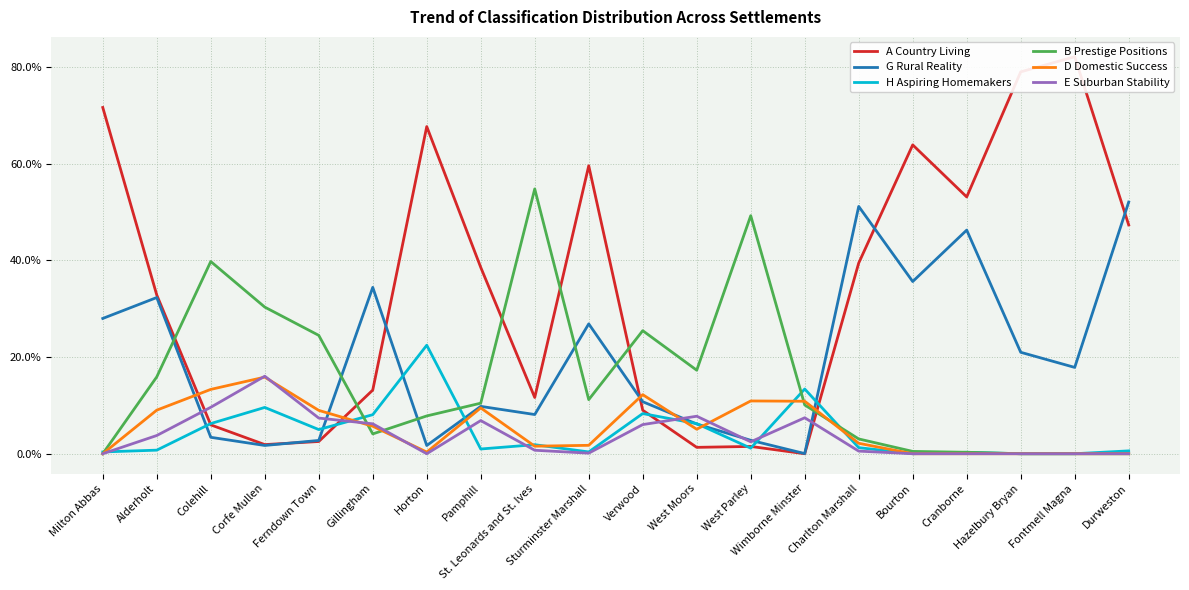

Where is D Domestic Success nearest to the value 7?

Gillingham